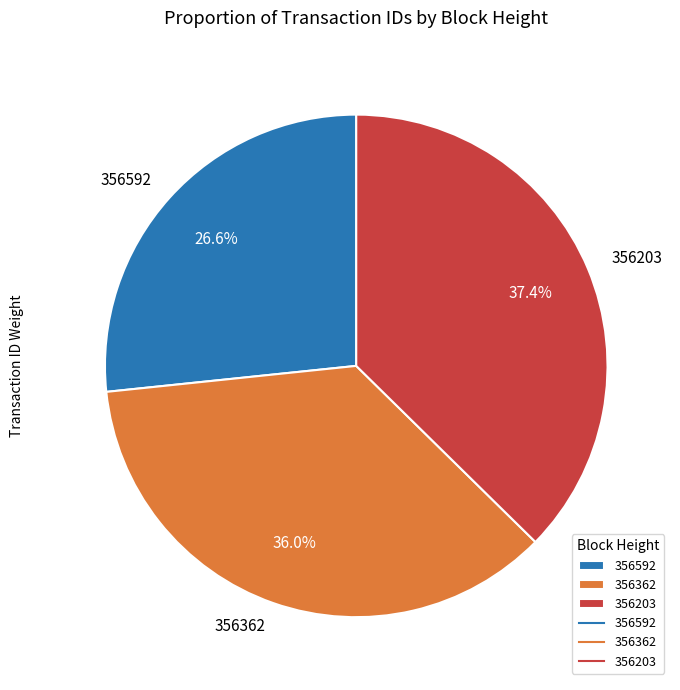

How many segments does this pie chart have?

3